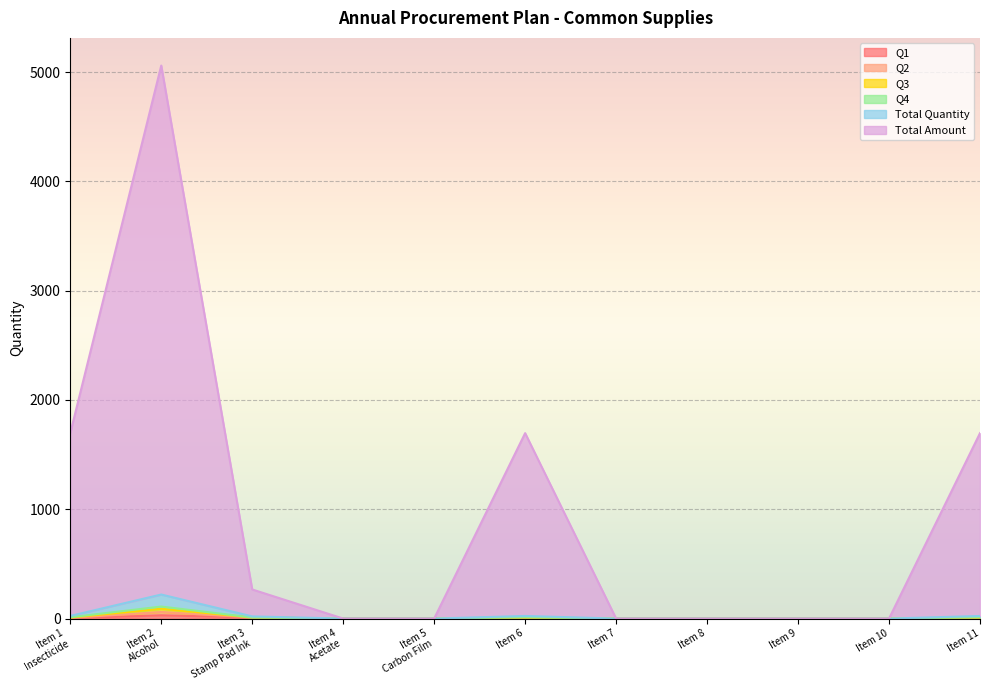

How many lines are shown in the chart?

6